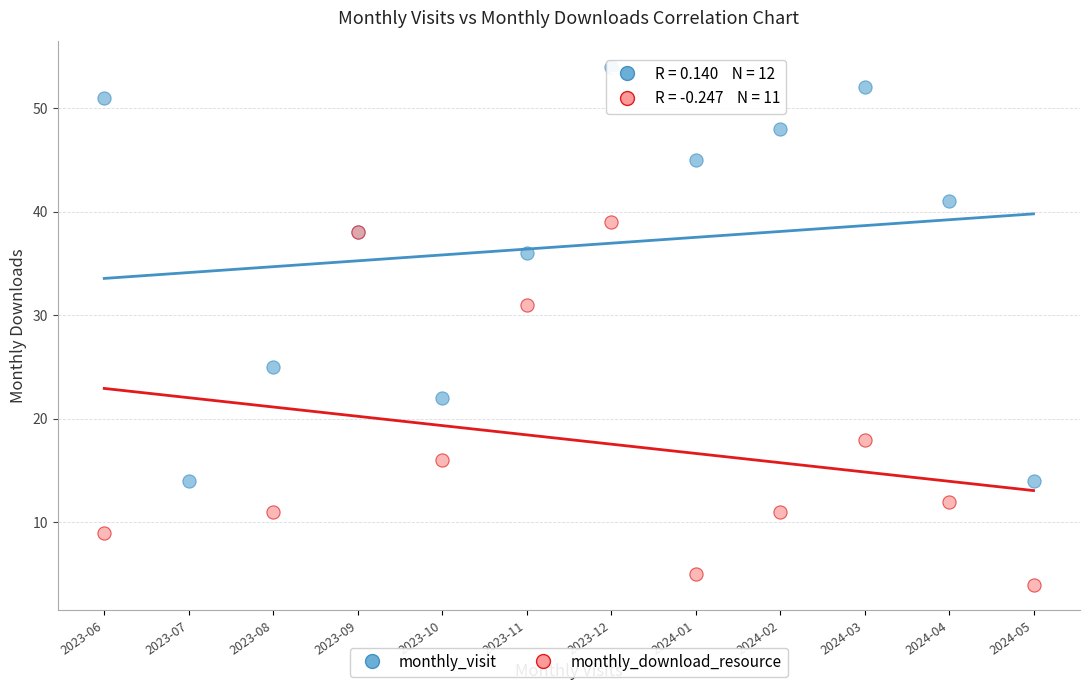

Which series has the largest Y range (max minus min)?

monthly_visit